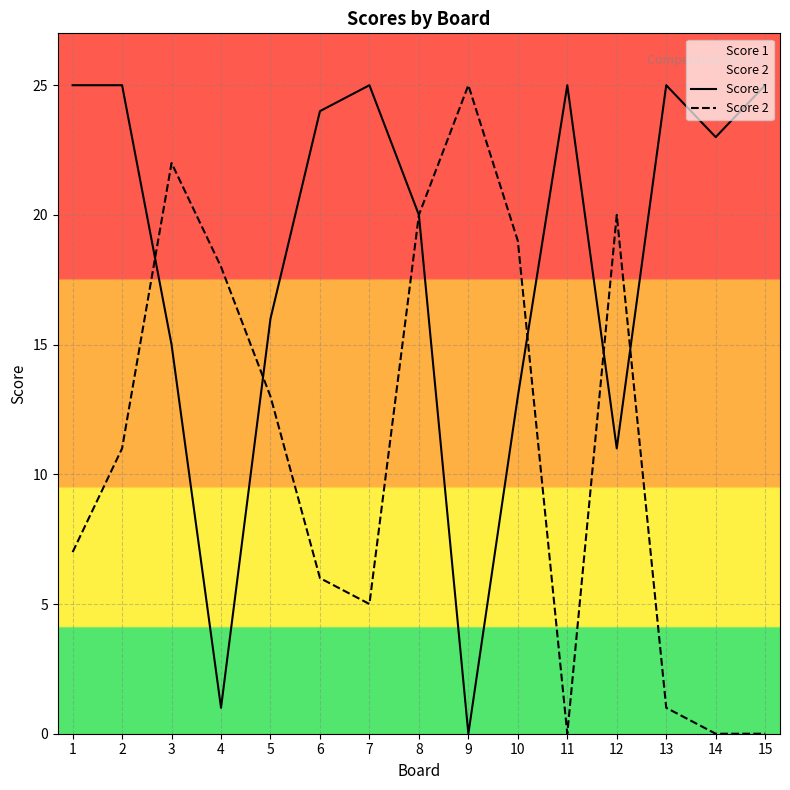

What is the difference between the maximum and second lowest values in the Score 1 series?

24